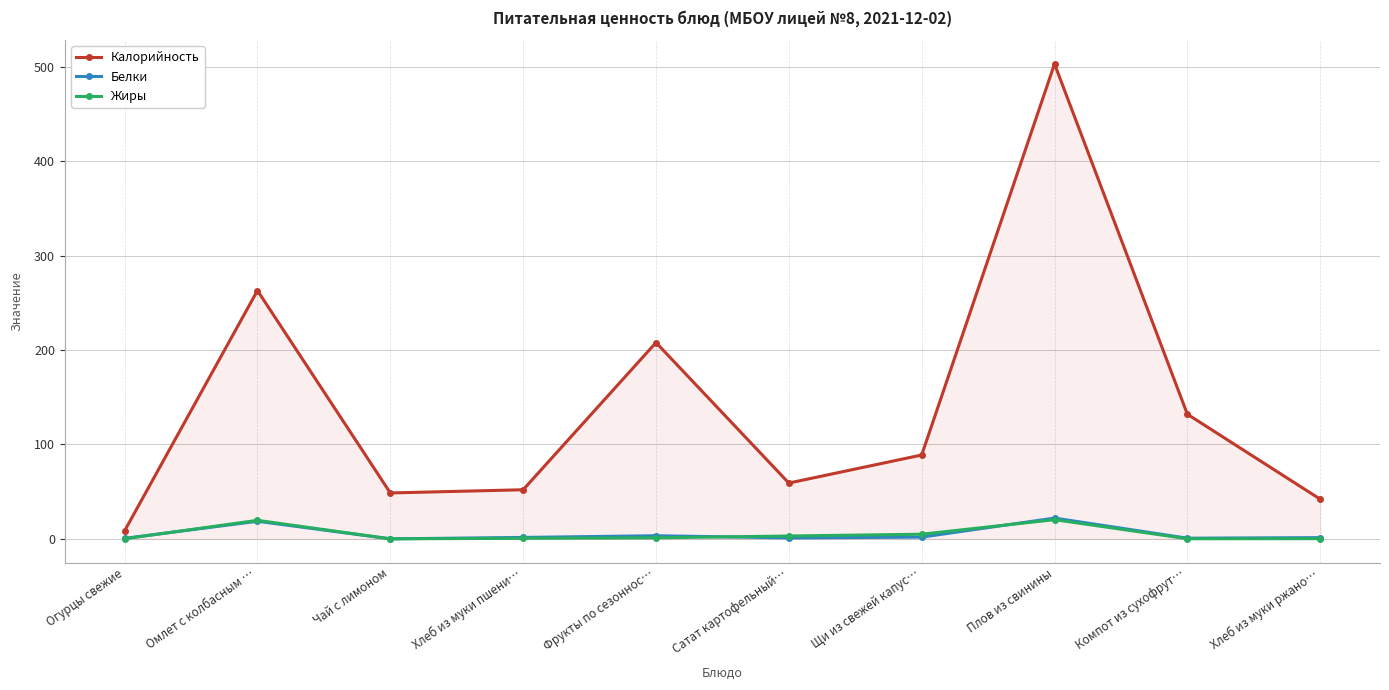

True or false: Калорийность has a value of 91.1 at Омлет с колбасным ….

False